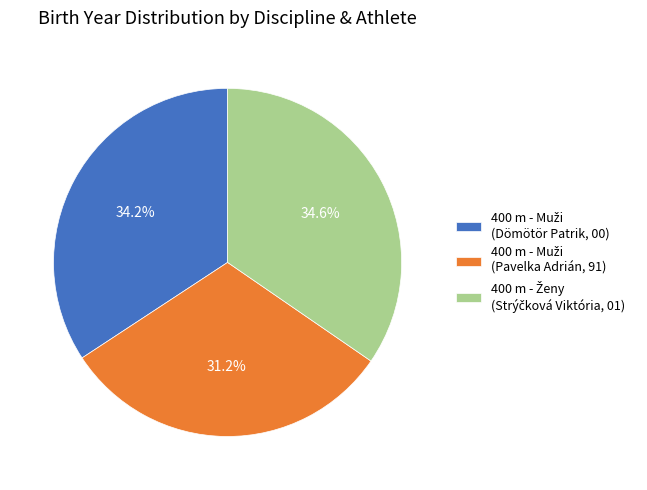

Is there a majority slice in this chart?

No